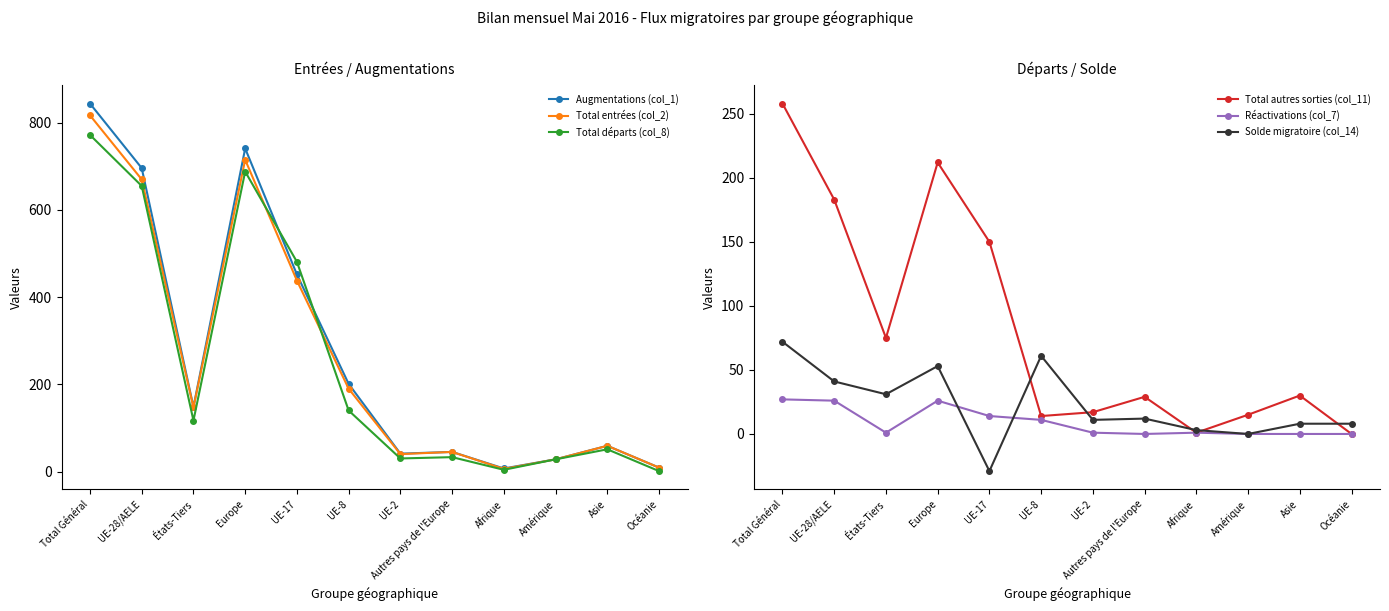

Where does the Total entrées (col_2) series first go above 147?

Total Général